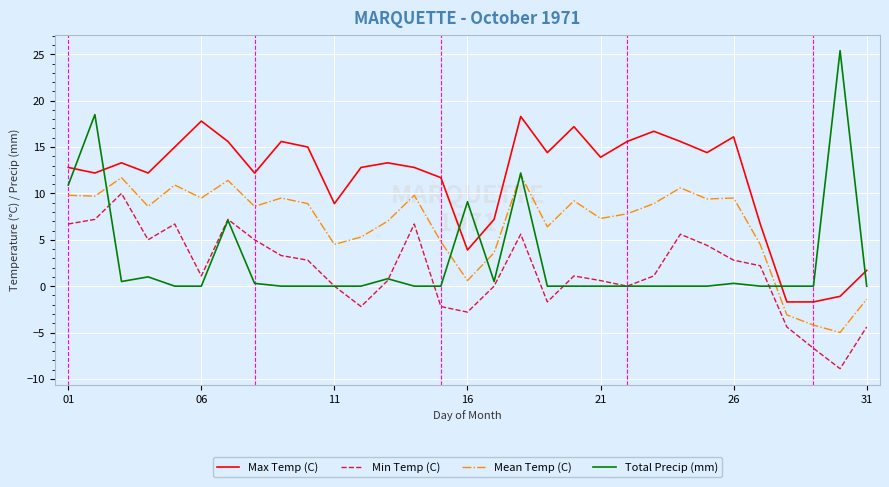

True or false: Max Temp (C) and Mean Temp (C) intersect in this chart.

False